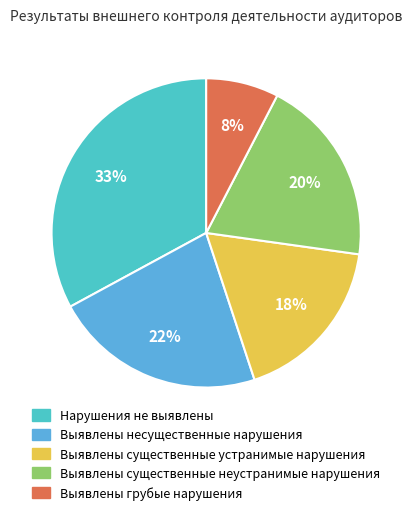

To the nearest percent, what is the difference between the Нарушения не выявлены and Выявлены несущественные нарушения slice percentages?

11%